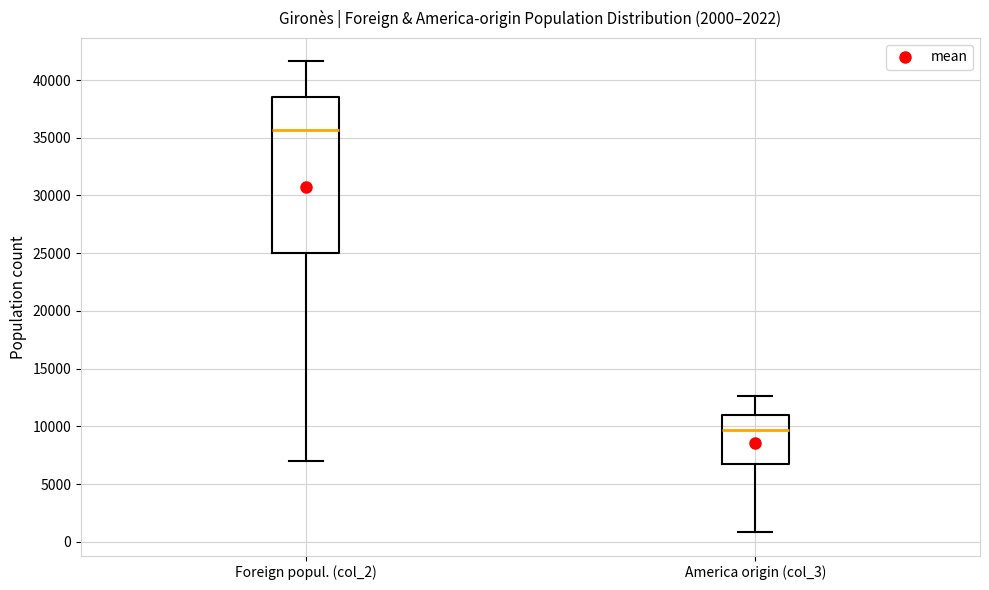

Reading left to right, transcribe this box plot: for each box, give where its median line is, the range the box spans, and where its two whiskers end, as read against the y-axis. The values are not printed on the chart, so give them approximately, as read against the axis.

Foreign popul. (col_2): median 35500, box 25000 to 38500, whiskers 7000 to 41500
America origin (col_3): median 9500, box 6500 to 11000, whiskers 1000 to 12500